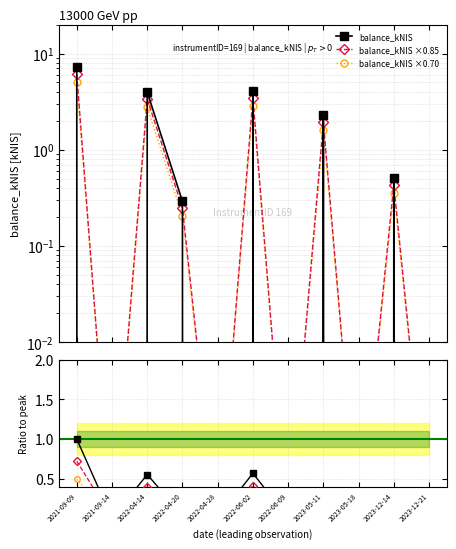

What is the difference between the maximum and minimum values?

7.2